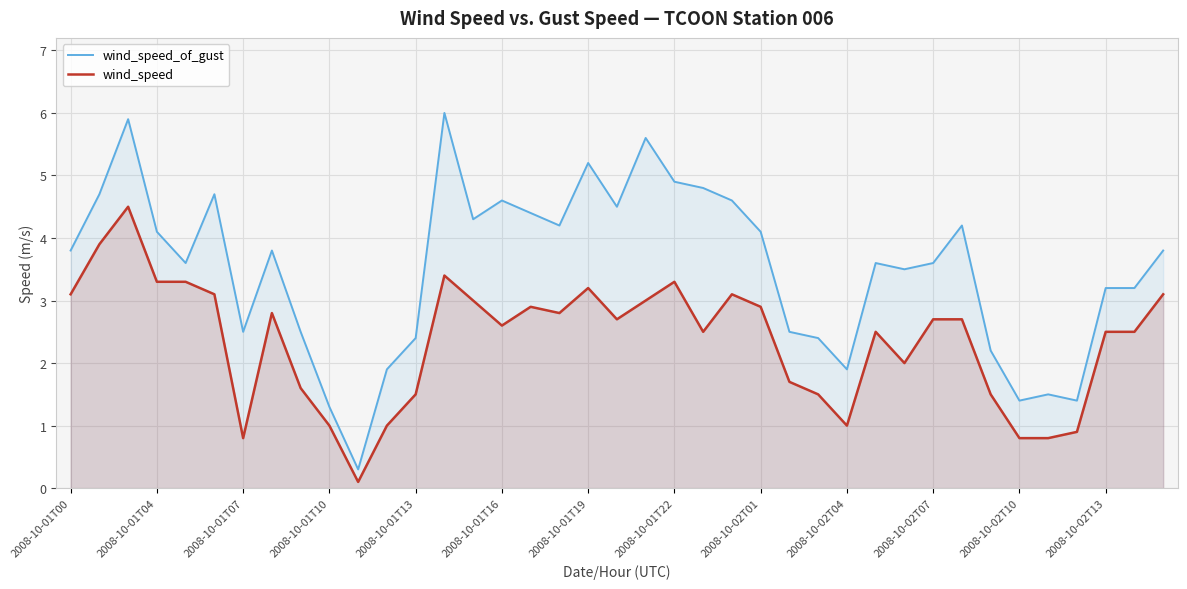

What are all the series names shown in the legend?

wind_speed_of_gust, wind_speed